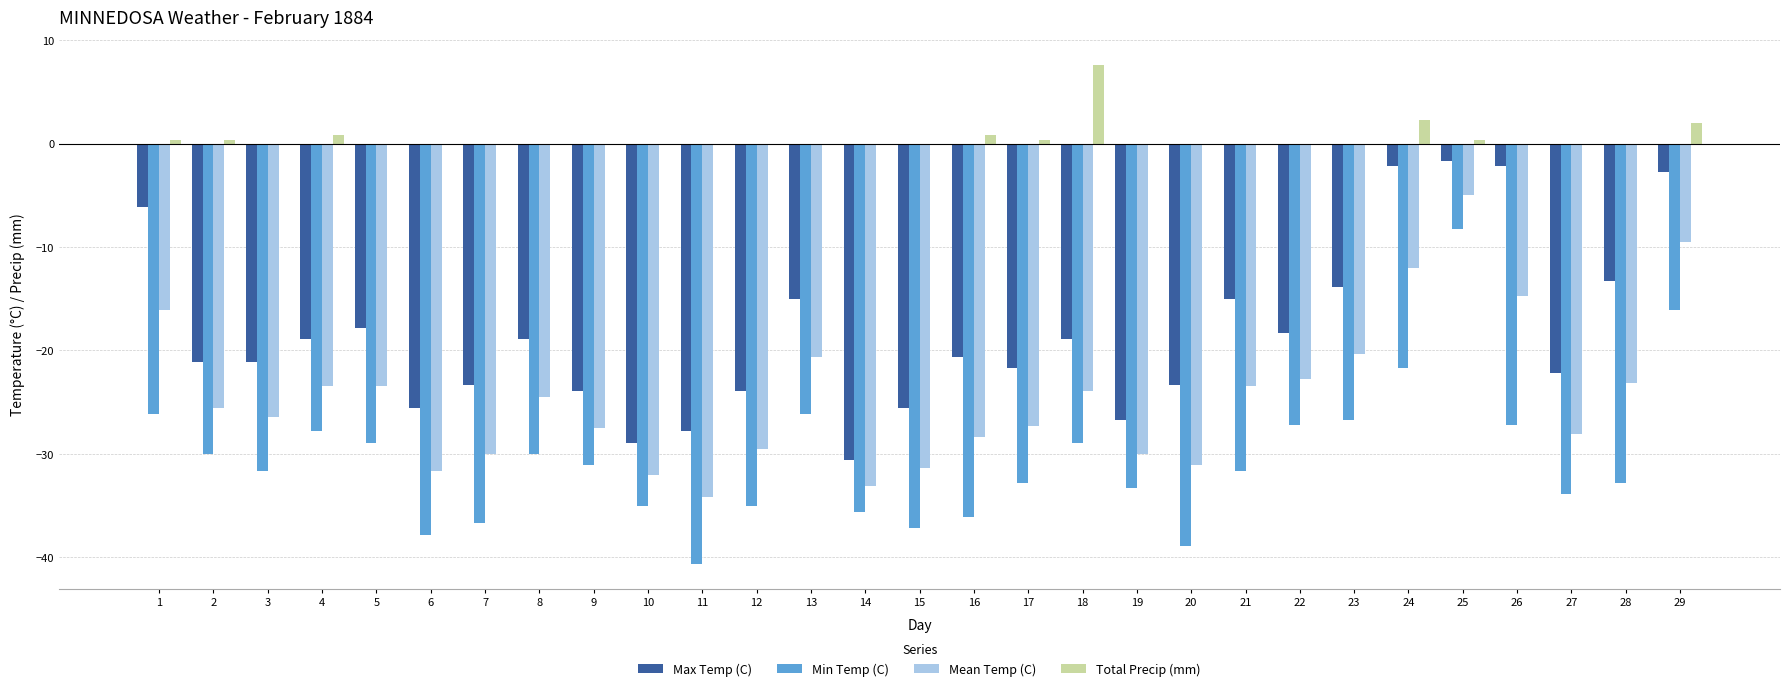

The Total Precip (mm) series shows -3.5 at 15. True or false?

False